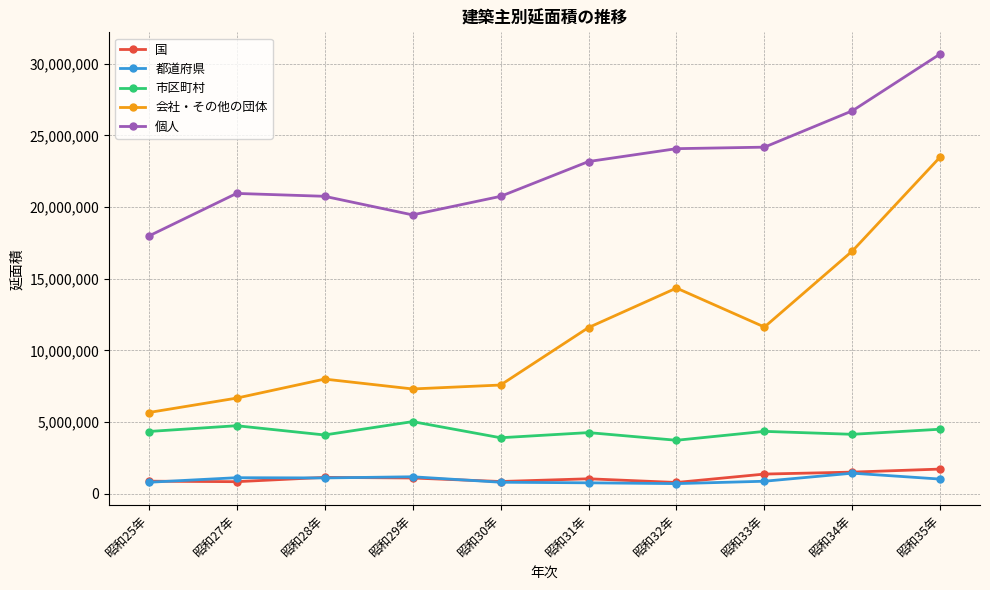

Which series has the largest total across all categories?

個人